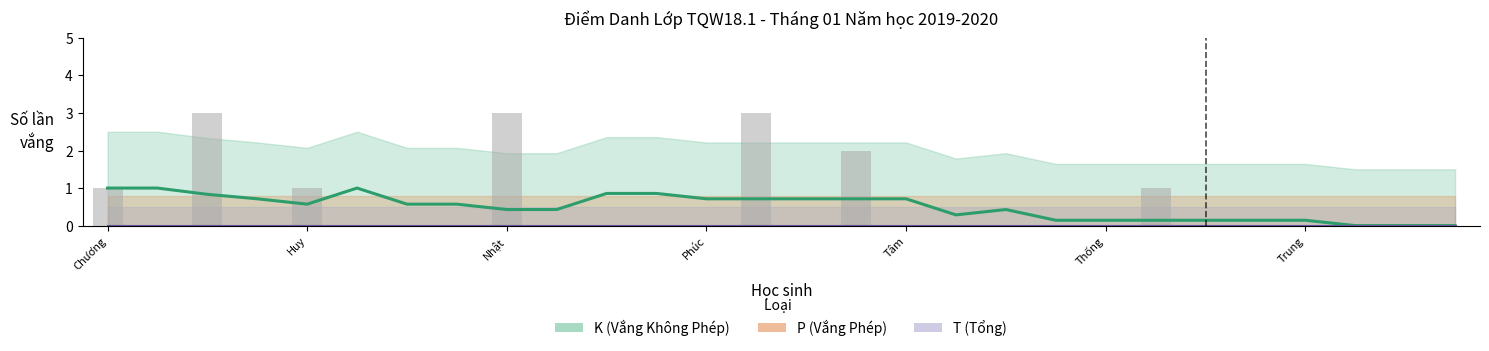

Is the value of K (Vắng Không Phép) at 25 greater than the value of T (Tổng) at 23?

No